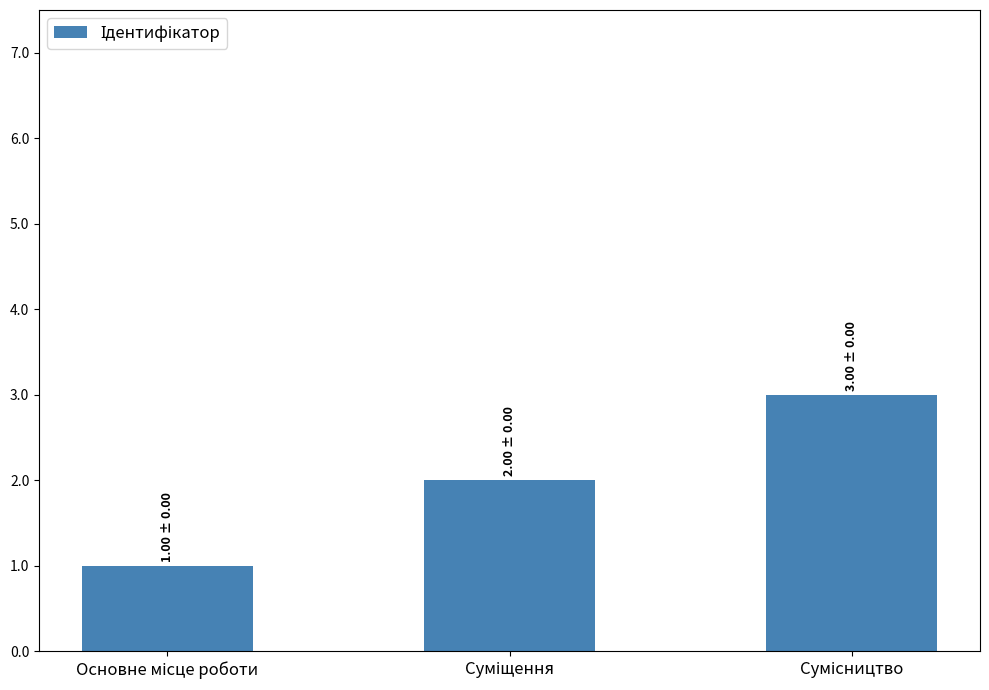

What is the maximum value shown in the chart?

3